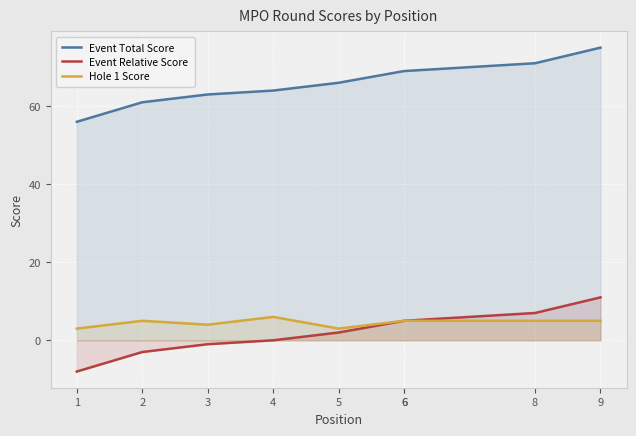

Which category has the lowest value in the Event Relative Score series?

1